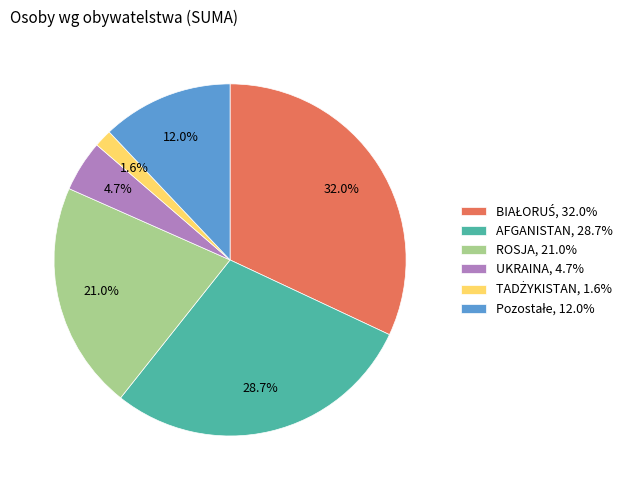

What portion of the pie excludes UKRAINA, 4.7%?

95.3%